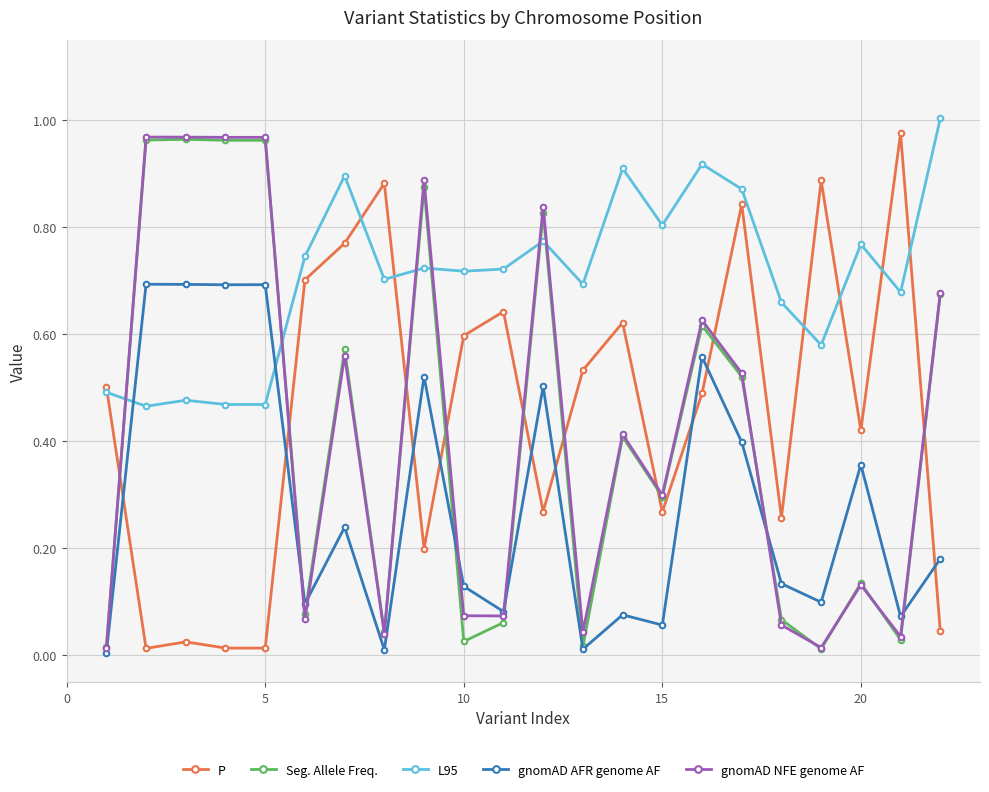

Which series has the largest total across all categories?

L95